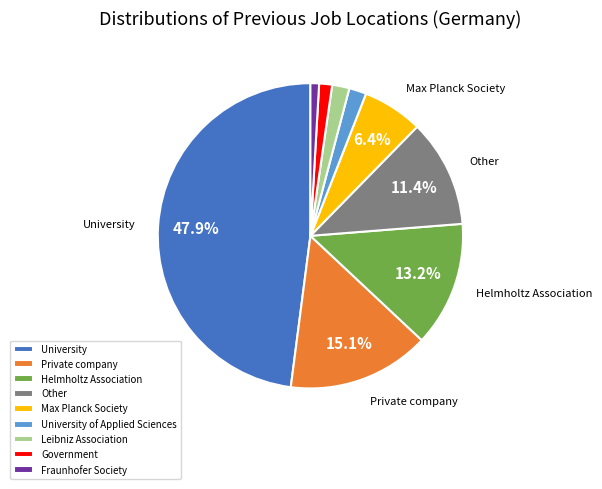

Count the number of slices in the pie.

9